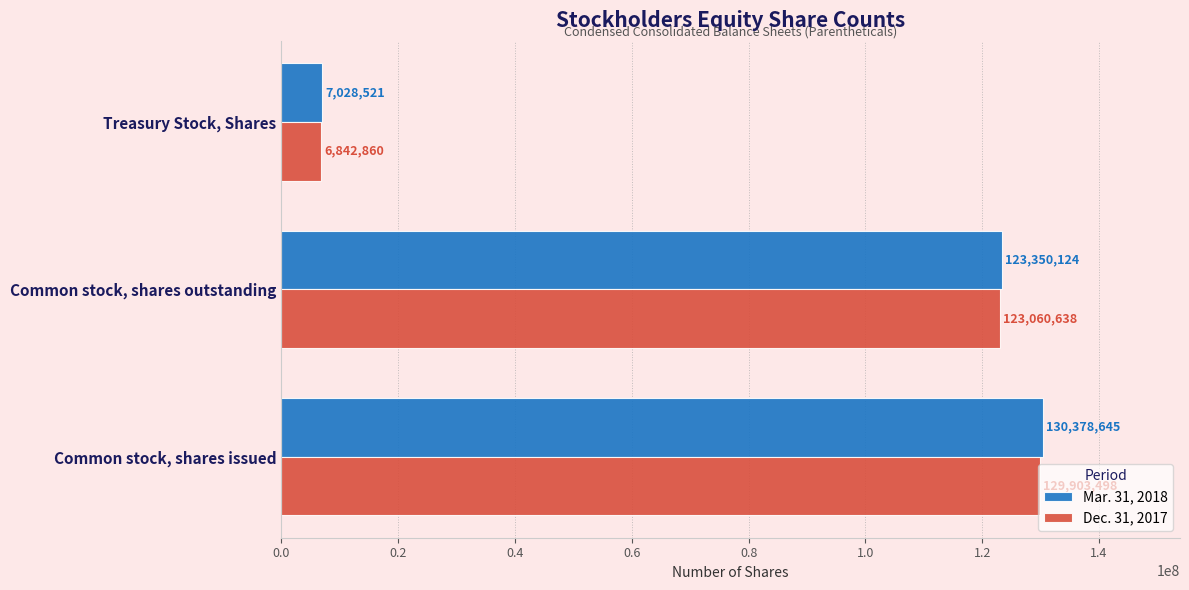

The value of Mar. 31, 2018 at Treasury Stock, Shares is 7028521. True or false?

True